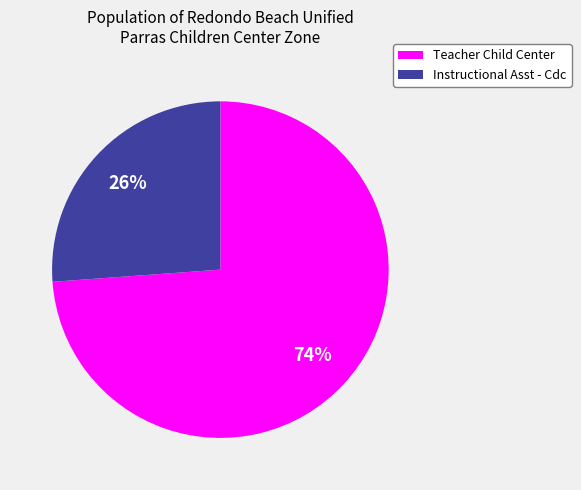

To the nearest percent, what portion does Teacher Child Center represent?

74%